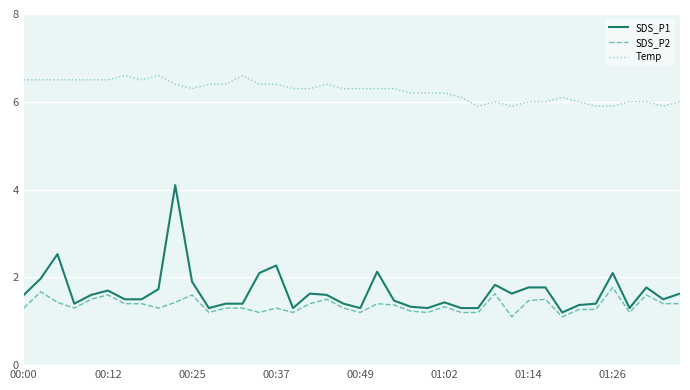

Which series has the widest spread of values?

SDS_P1